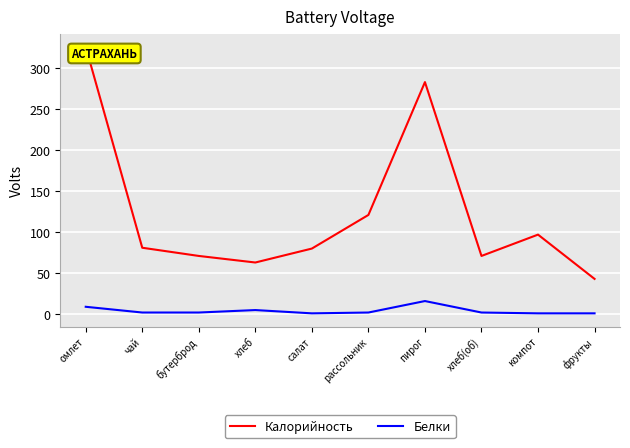

How many interior local valleys does the Калорийность series have?

2